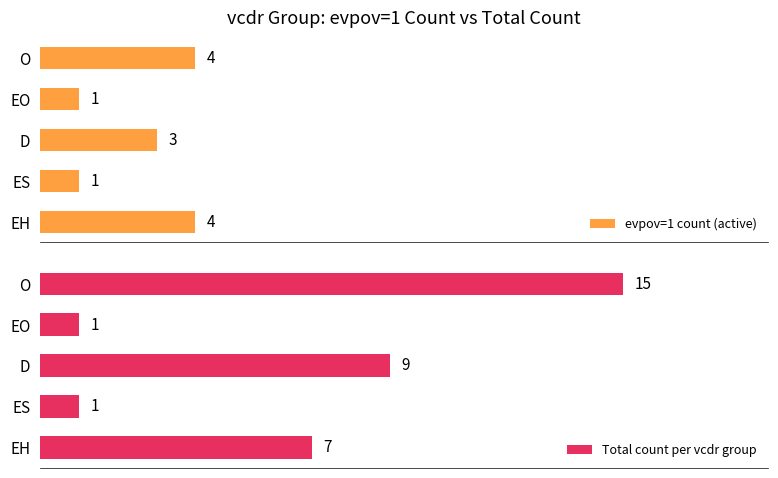

What is the value of the evpov=1 count (active) bar at the 2nd from the left?

1